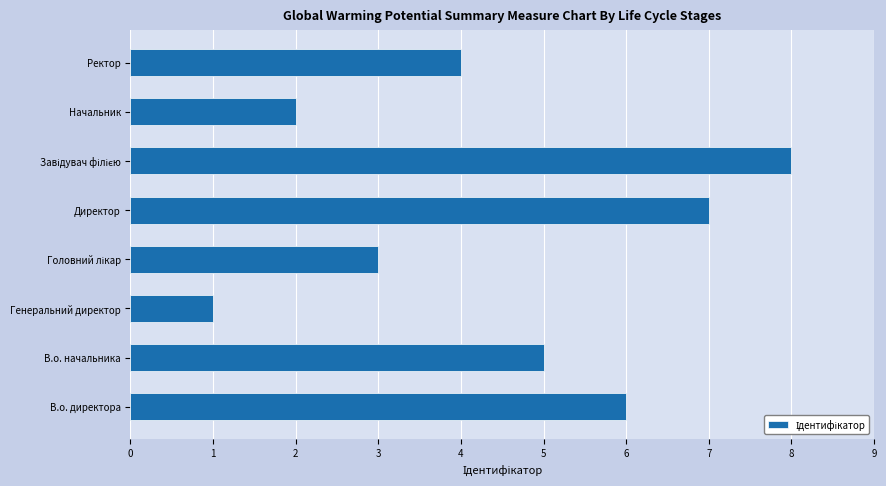

Which label corresponds to the smallest value in the chart?

Генеральний директор